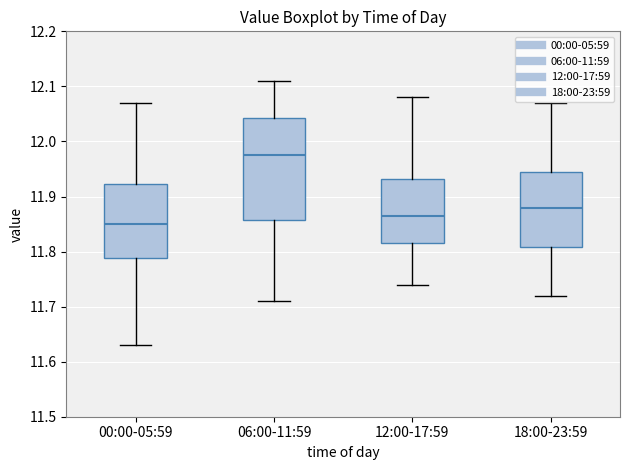

Comparing the boxes themselves (not the whiskers), which one is the tallest?

06:00-11:59